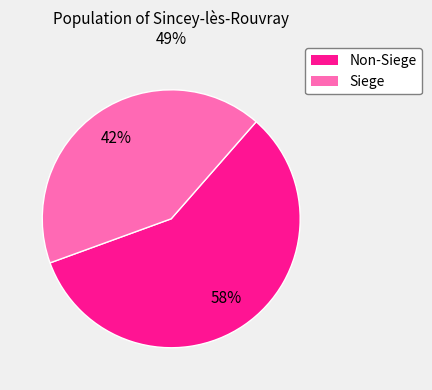

To the nearest percent, what is the difference between the largest and smallest slice percentages?

16%